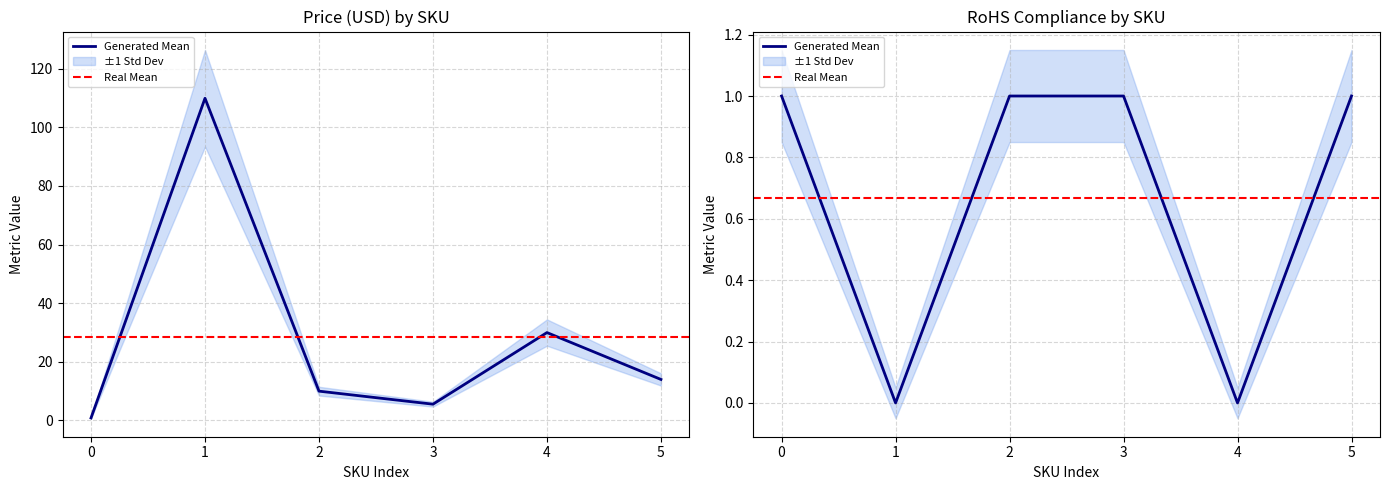

True or false: Price (USD) and RoHS Compliance intersect in this chart.

True